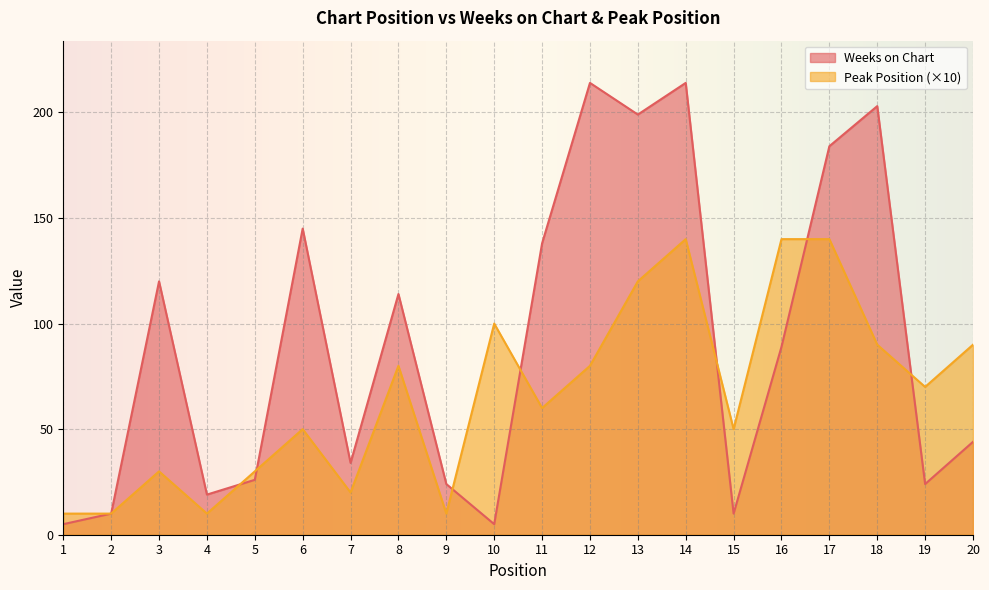

Reading left to right, what are all the values shown in this chart?

Weeks on Chart: 5	10	120	19	26	145	34	114	24	5	138	214	199	214	10	89	184	203	24	44
Peak Position: 10	10	30	10	30	50	20	80	10	100	60	80	120	140	50	140	140	90	70	90